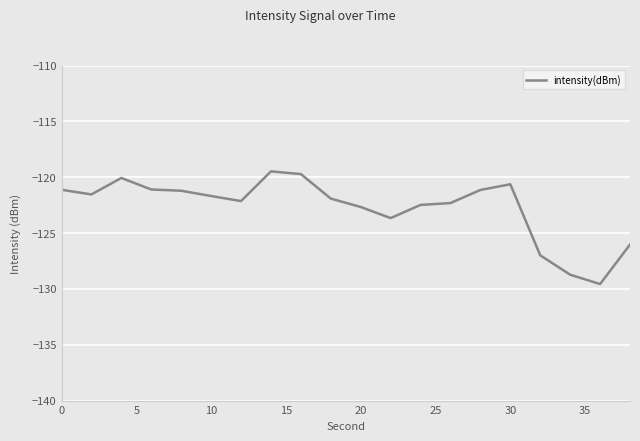

Does the chart display data point markers on the line(s)?

No